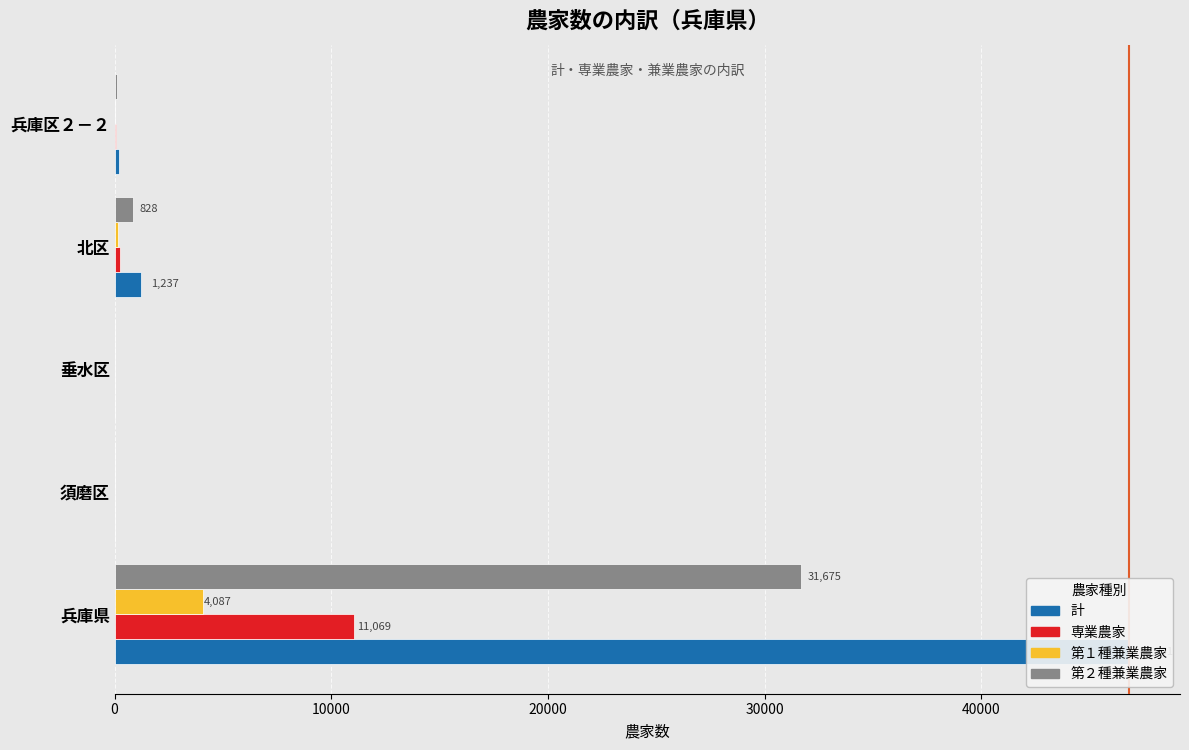

Which series has the largest total across all categories?

計